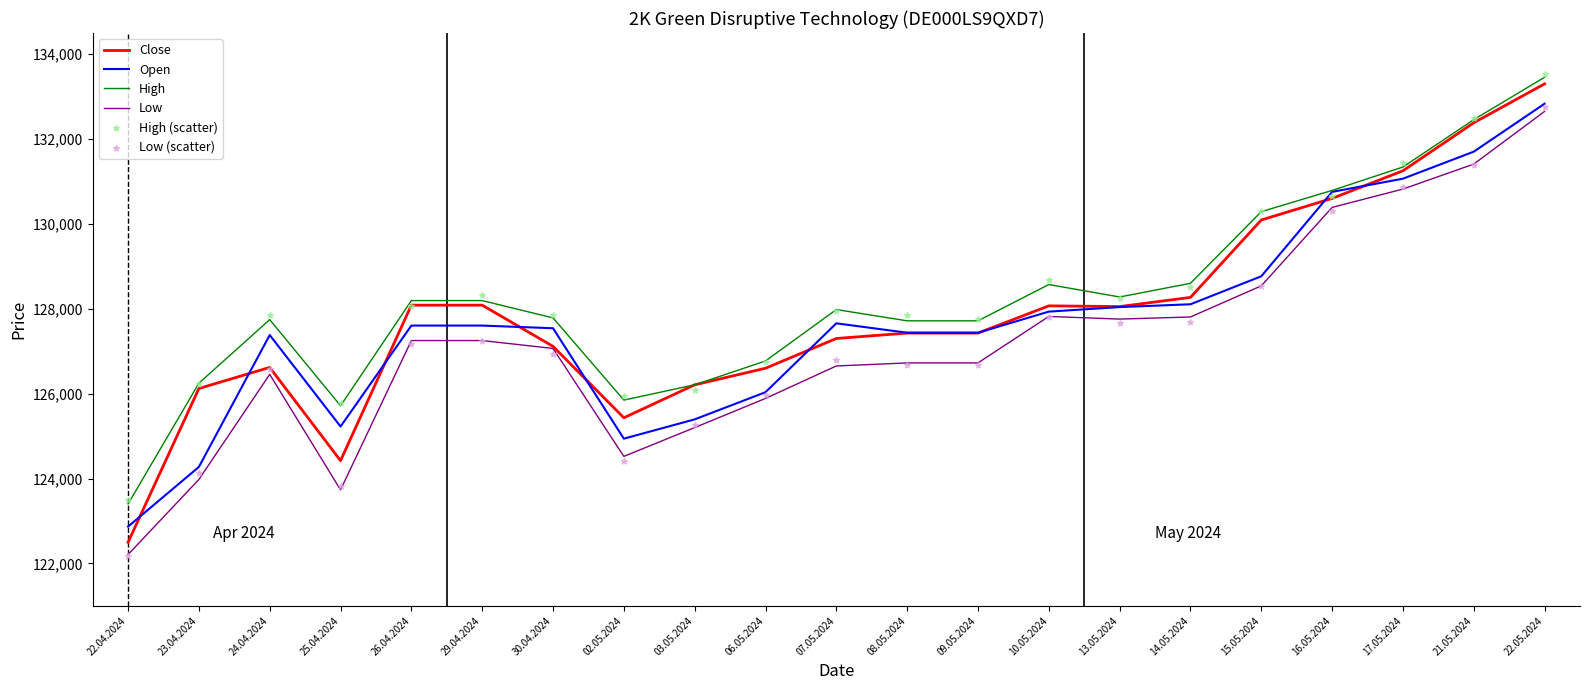

What are all the series names shown in the legend?

Close, Open, High, Low, High (scatter), Low (scatter)